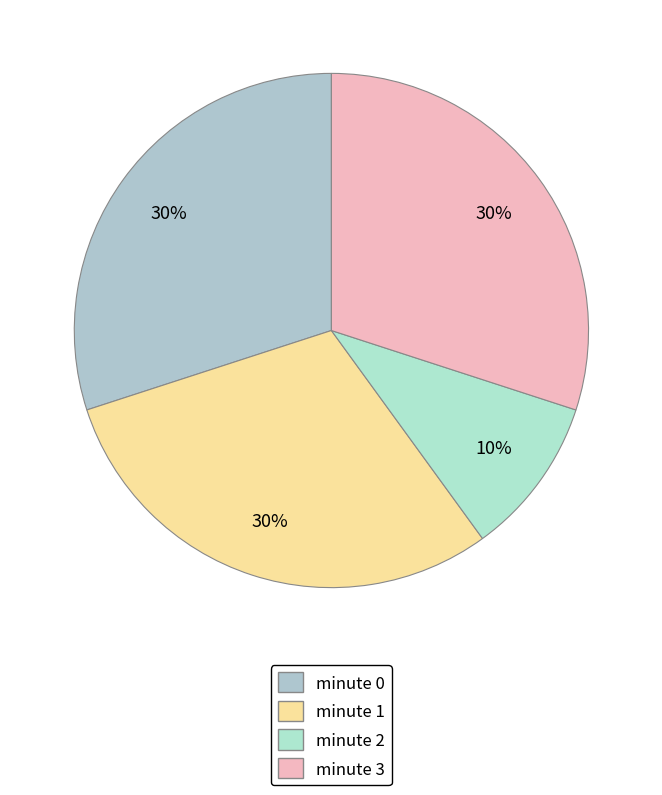

True or false: minute 1 accounts for 19% of the total.

False